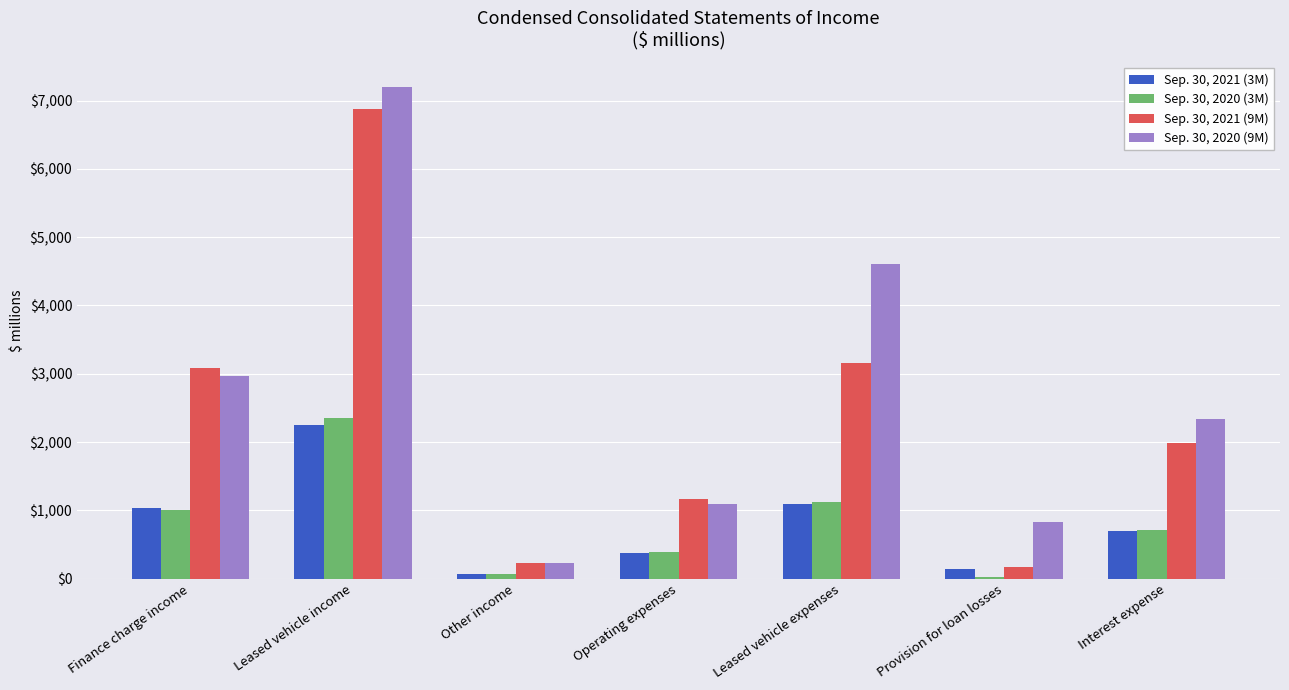

Count the number of categories in the chart.

7